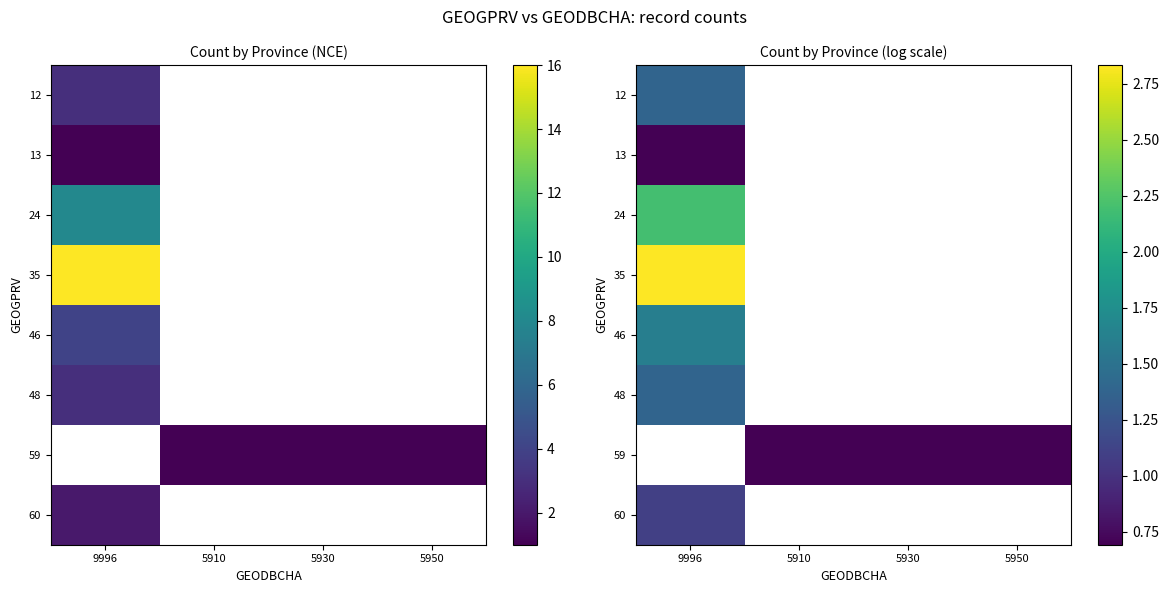

At which label does 12 reach its minimum?

9996